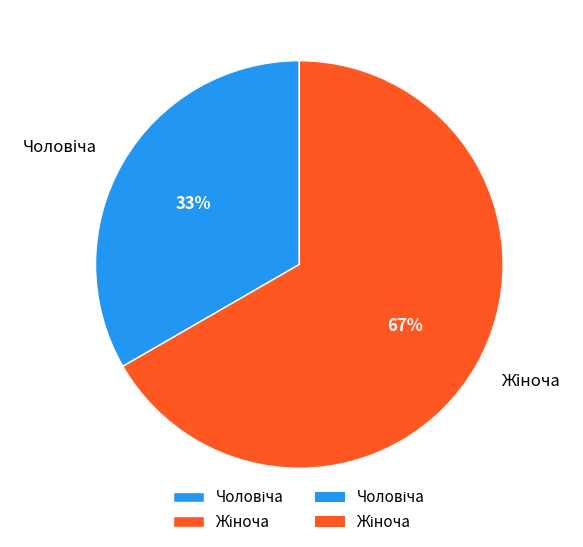

Is there any slice that represents more than half of the pie?

Yes